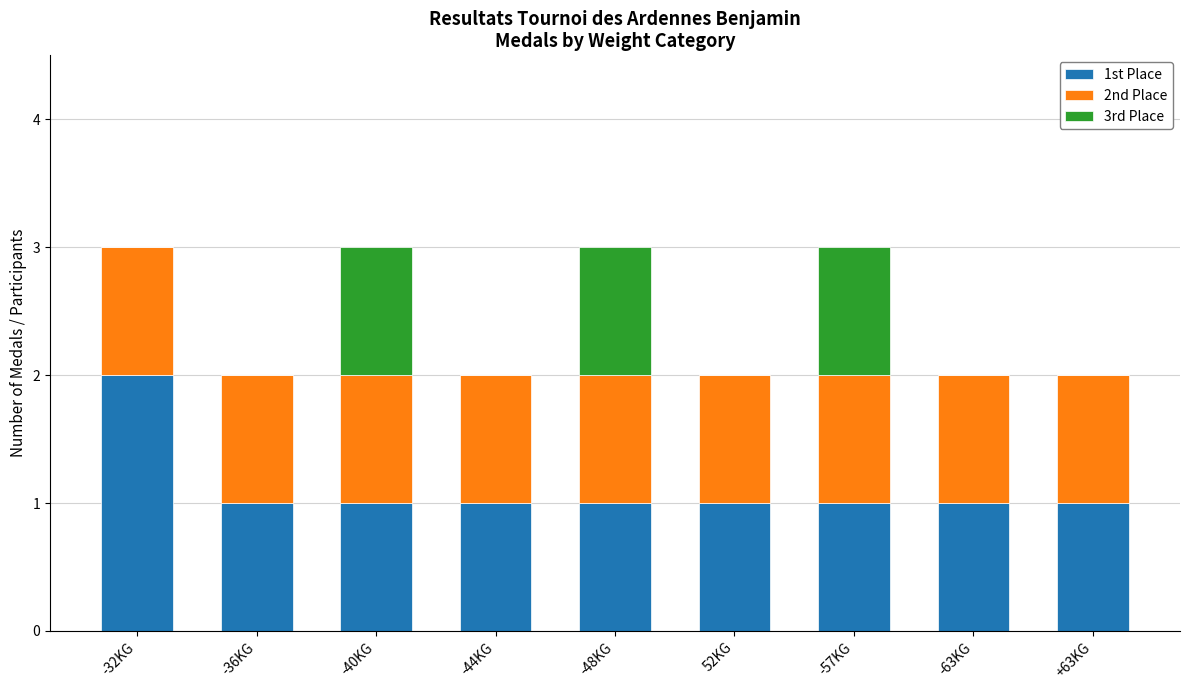

Which category has the highest value in the 1st Place series?

-32KG